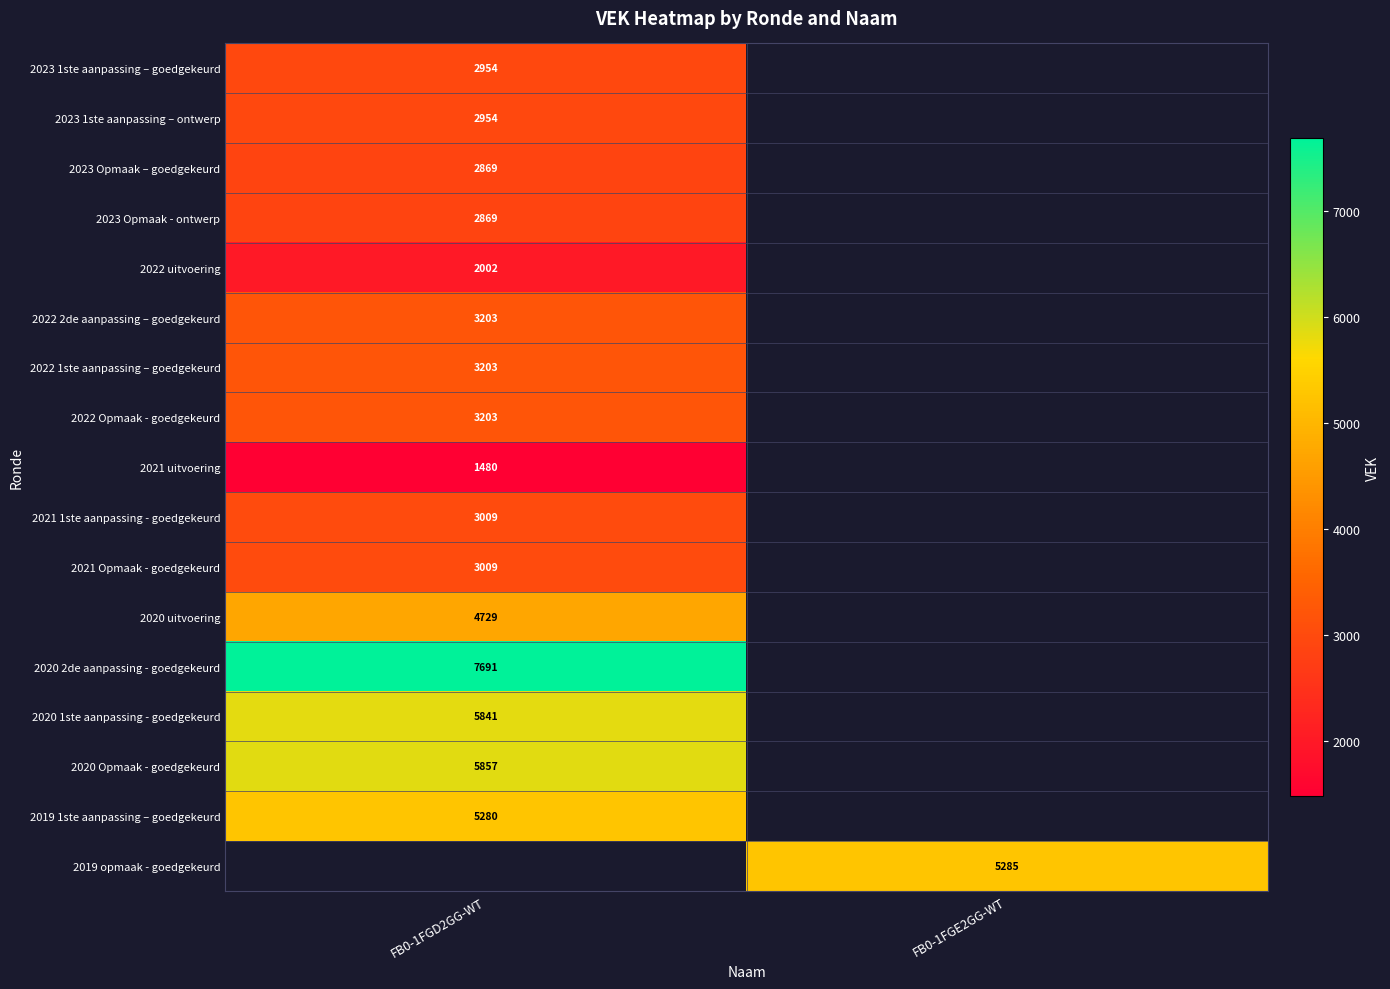

The 2020 1ste aanpassing - goedgekeurd series shows 5841 at FB0-1FGD2GG-WT. True or false?

True